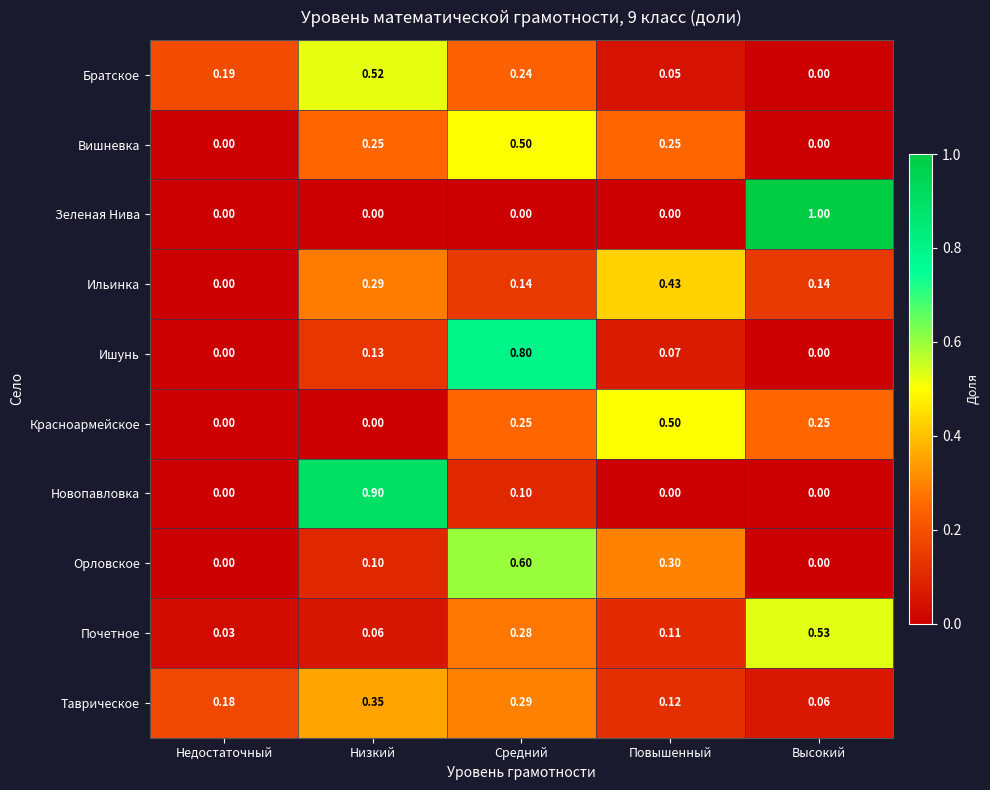

Which series has the widest spread of values?

Зеленая Нива